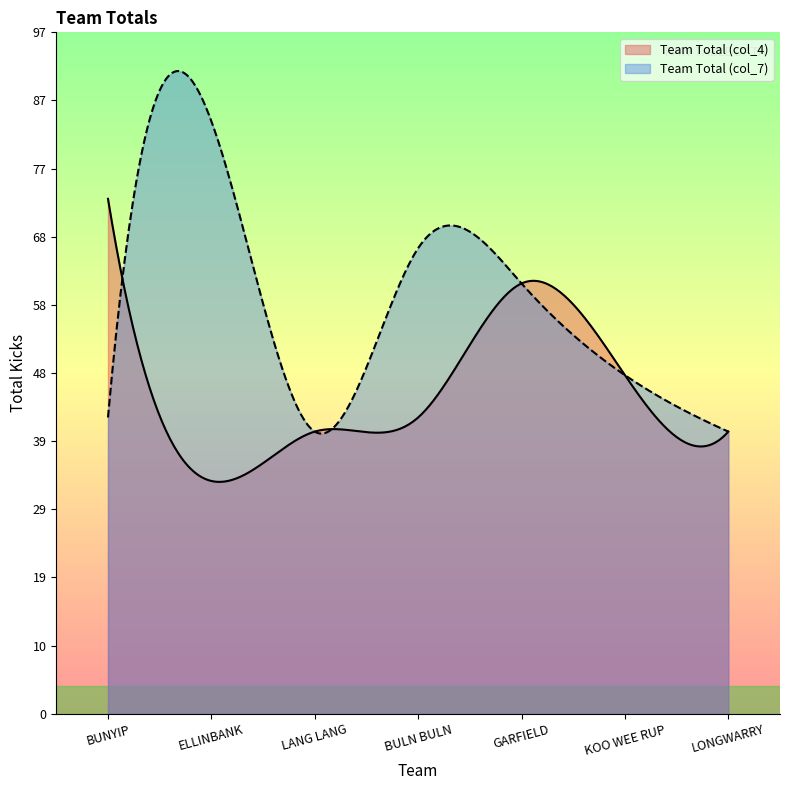

Which series changed the most between ELLINBANK and KOO WEE RUP?

Team Total (col_7)